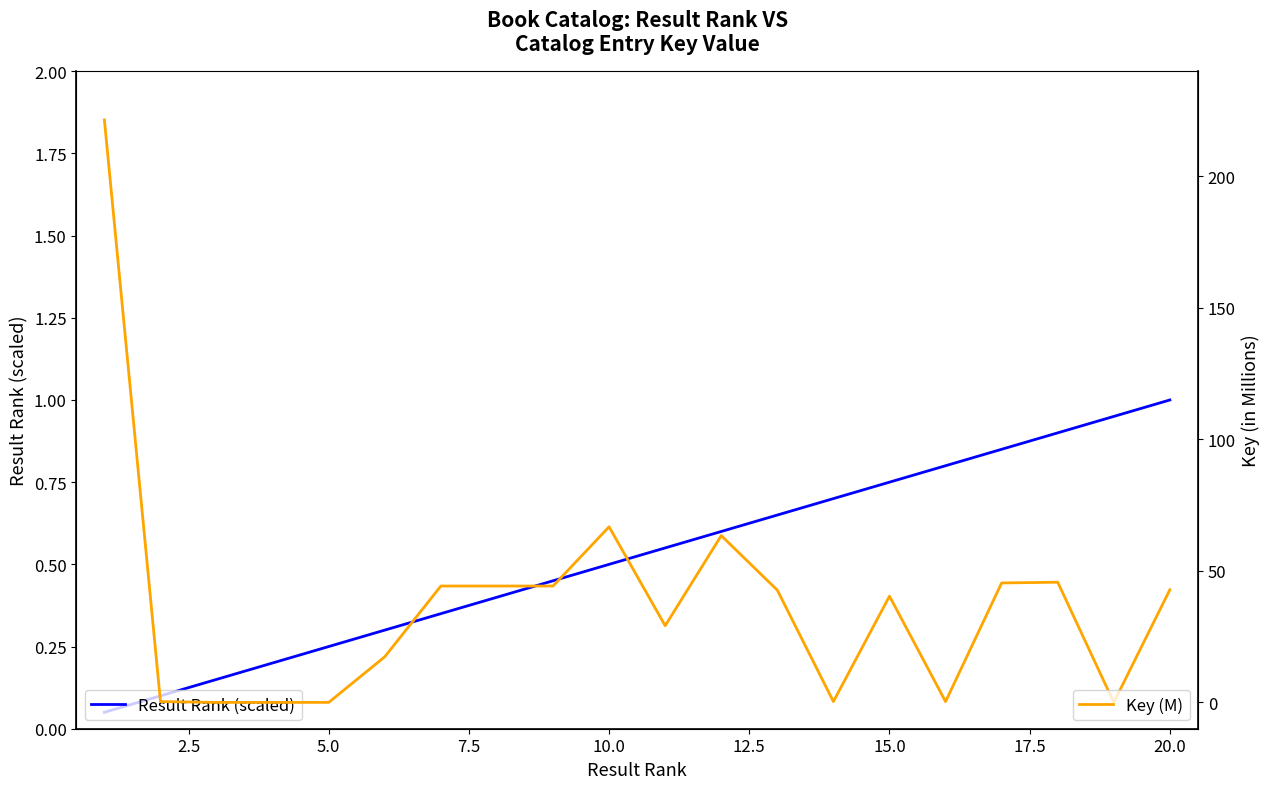

How many lines are shown in the chart?

2